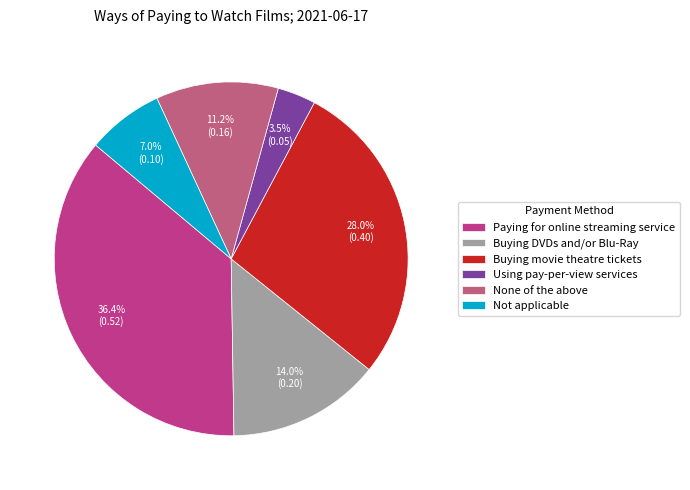

The Buying movie theatre tickets slice represents 16% of the pie. True or false?

False